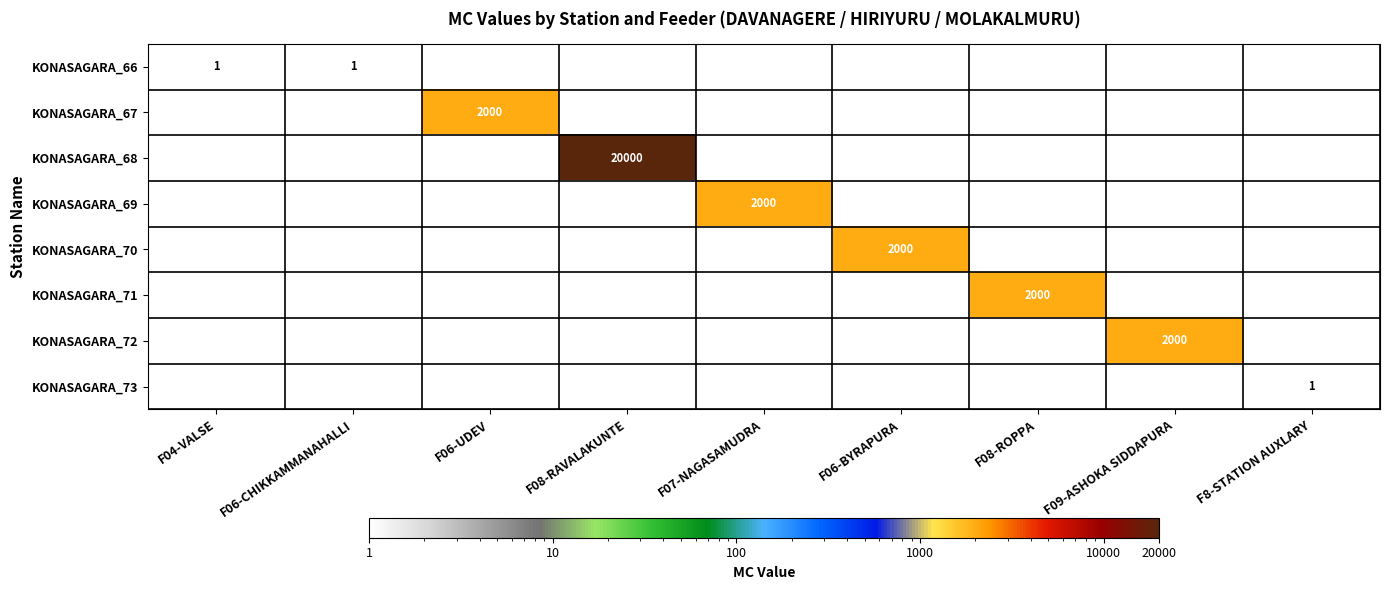

Is it true that KONASAGARA_73 equals 2 at F8-STATION AUXLARY?

False